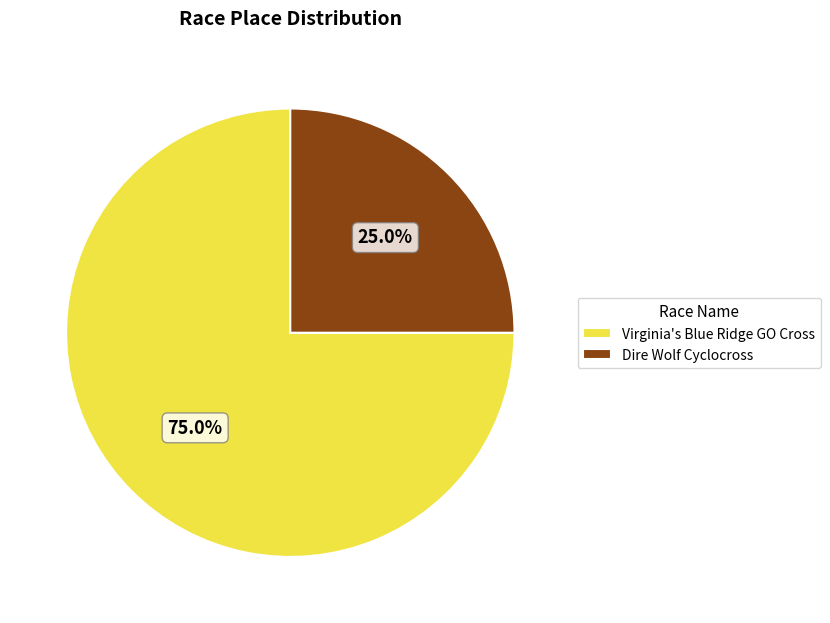

What is the total percentage of Virginia's Blue Ridge GO Cross and Dire Wolf Cyclocross?

100.0%